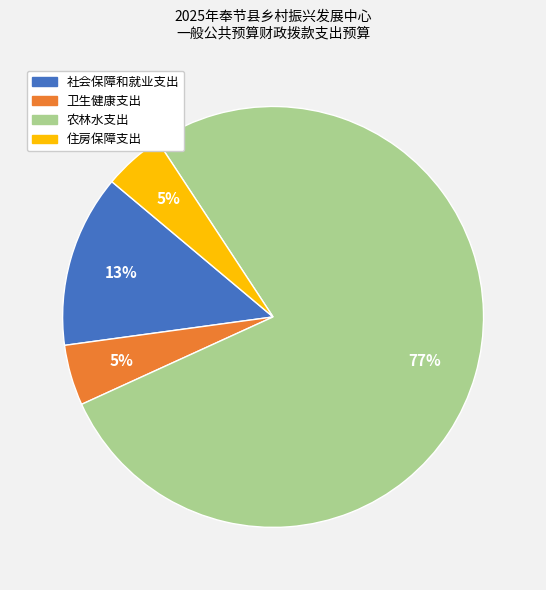

True or false: 社会保障和就业支出 accounts for 13% of the total.

True